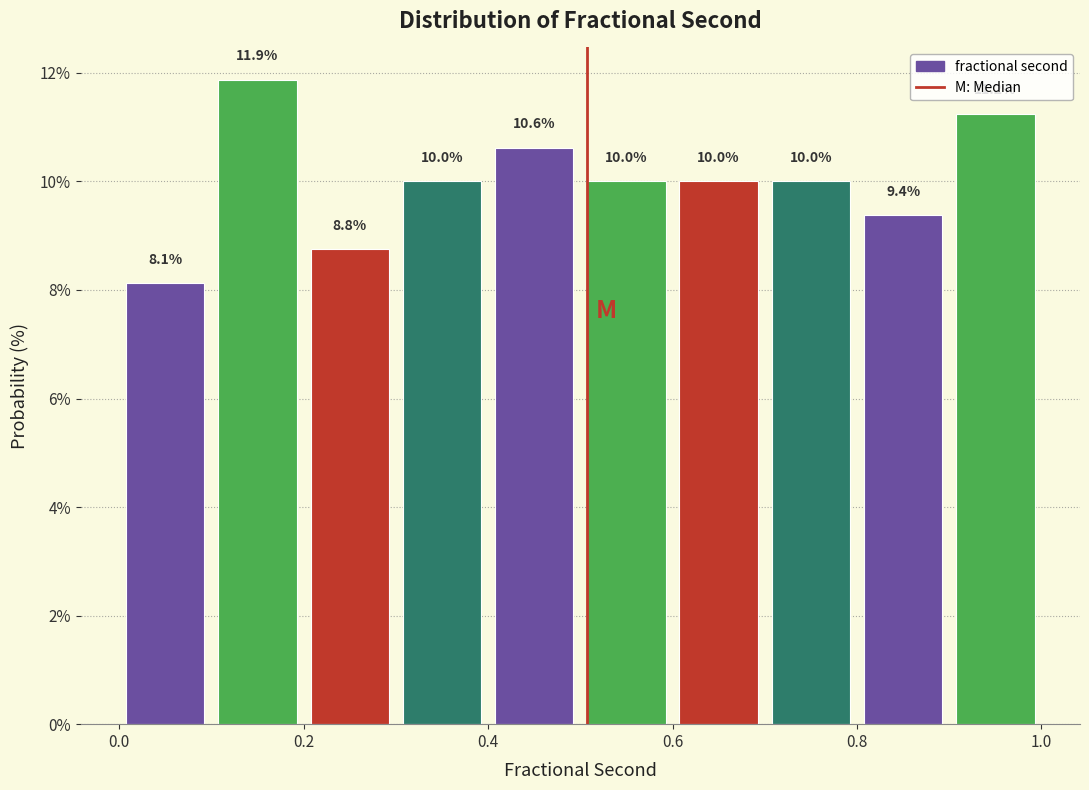

Reading left to right, list every bar in this chart as the range it spans on the x-axis followed by its height.

0.0 to 0.1: 8.1
0.1 to 0.2: 11.9
0.2 to 0.3: 8.8
0.3 to 0.4: 10.0
0.4 to 0.5: 10.6
0.5 to 0.6: 10.0
0.6 to 0.7: 10.0
0.7 to 0.8: 10.0
0.8 to 0.9: 9.4
0.9 to 1.0: 11.2